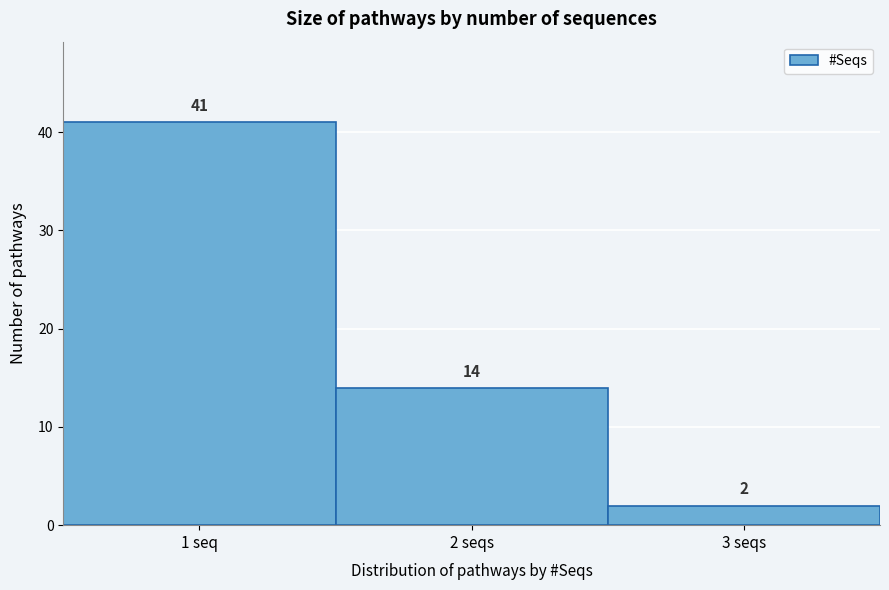

Reading left to right, list all the values displayed in this chart.

1 seq=41	2 seqs=14	3 seqs=2